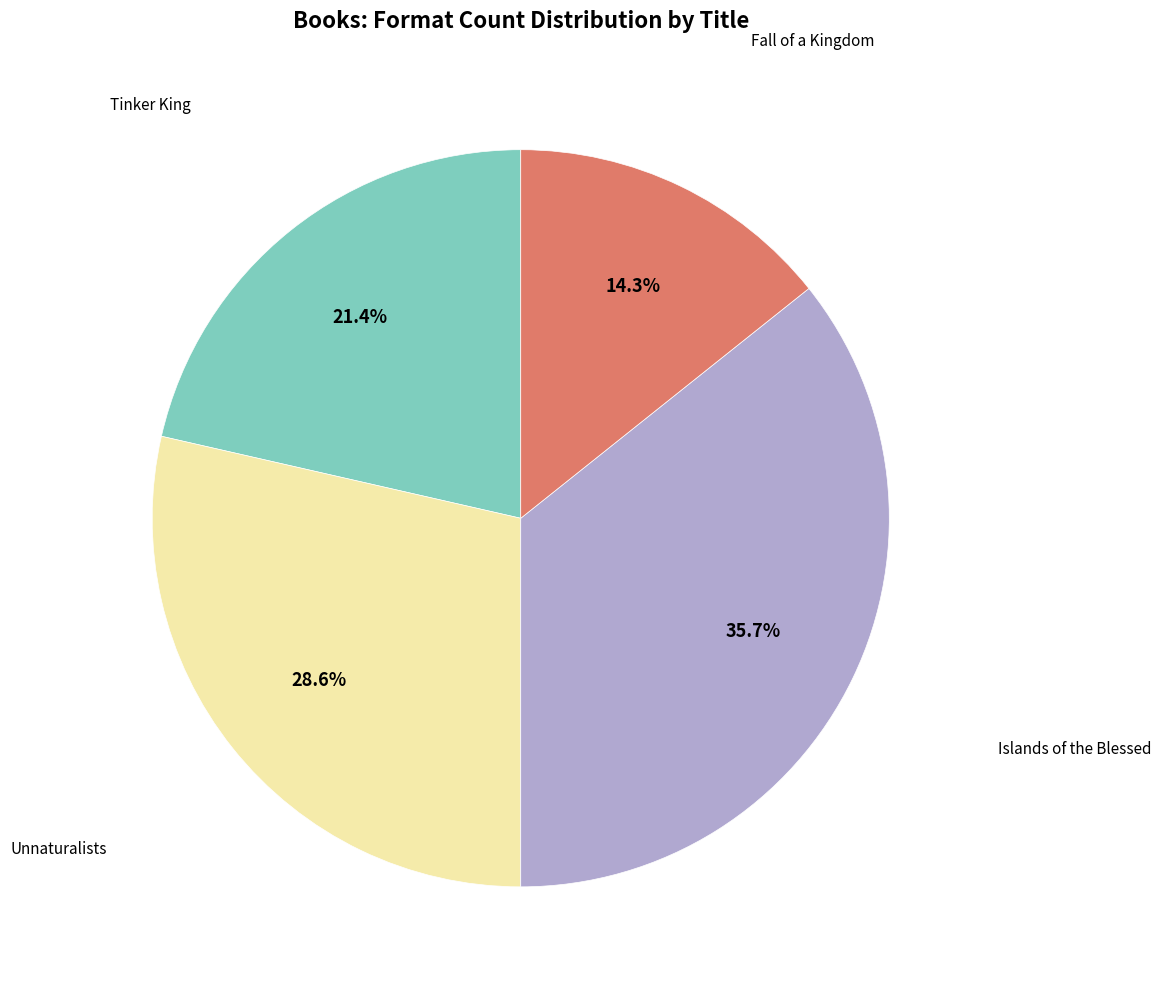

True or false: Tinker King accounts for 10% of the total.

False